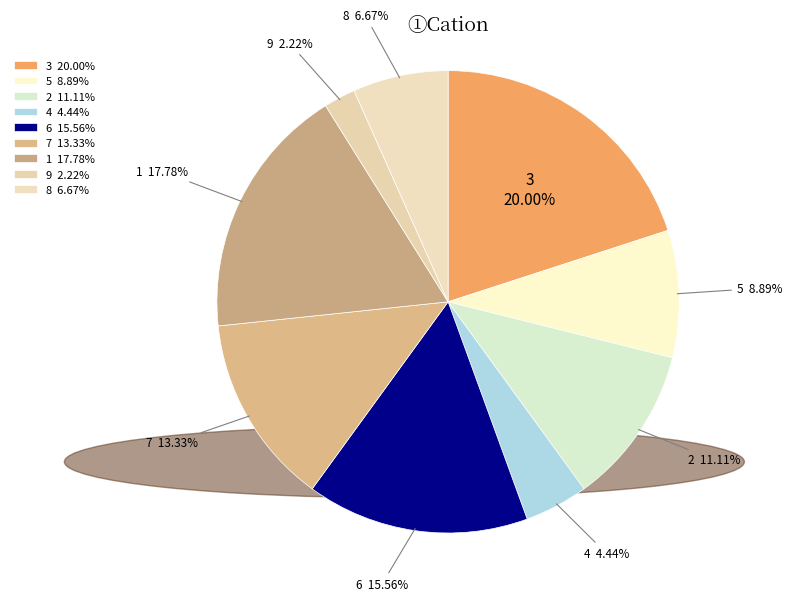

True or false: 1 accounts for 32% of the total.

False